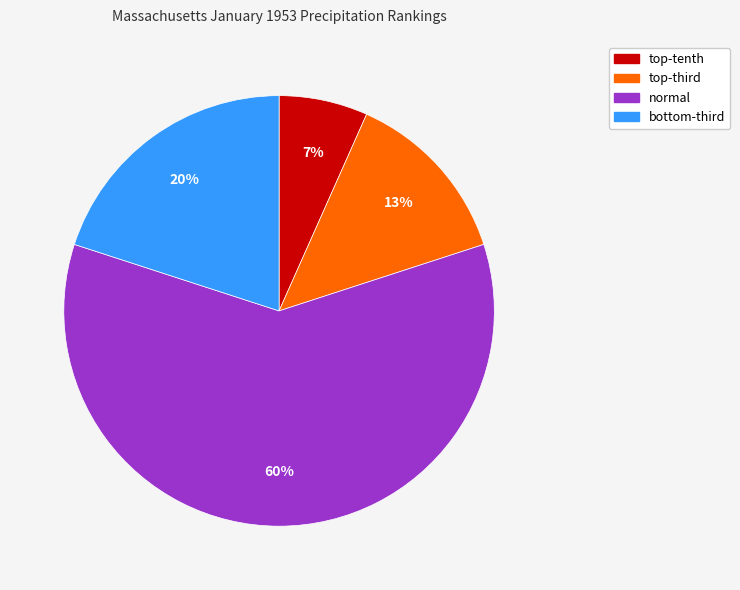

Which category accounts for the majority?

normal